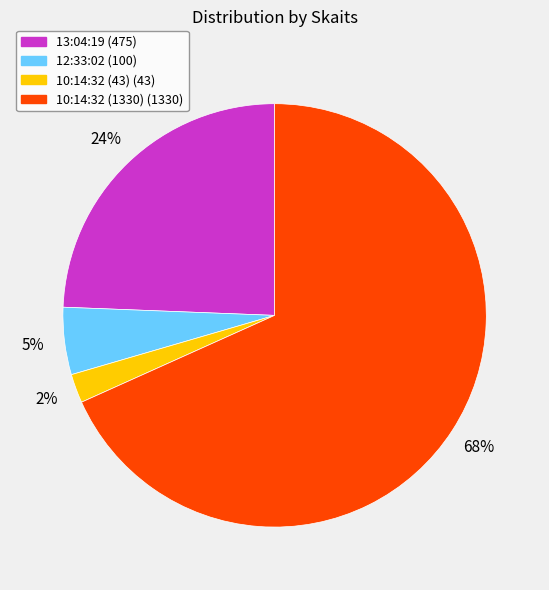

Rank the categories by value from highest to lowest.

10:14:32 (1330), 13:04:19, 12:33:02, 10:14:32 (43)